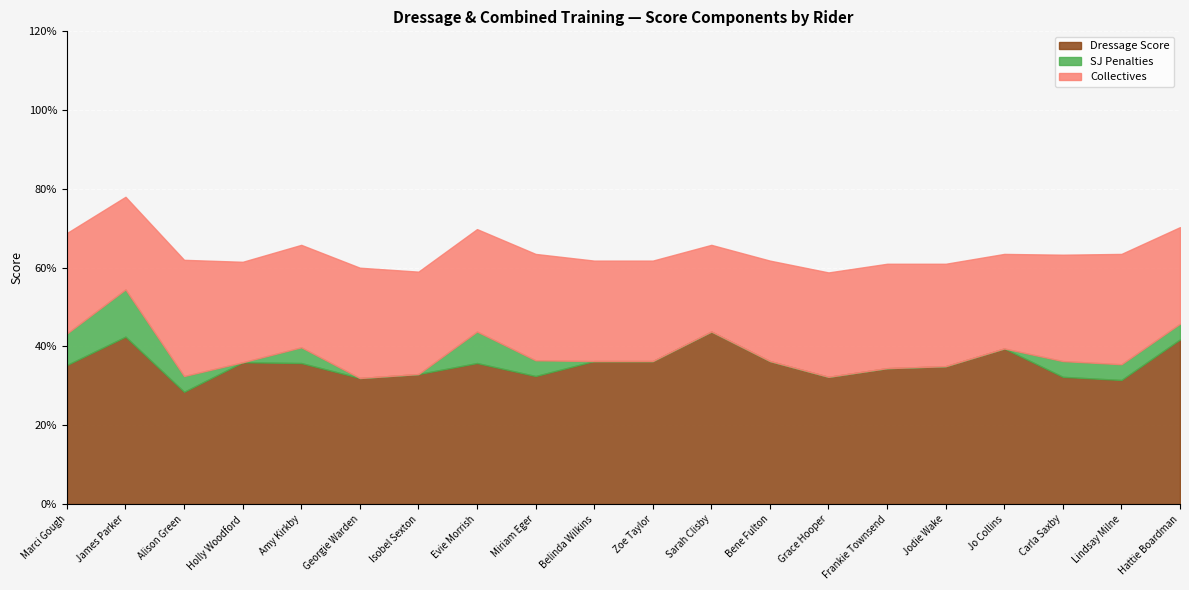

True or false: SJ Penalties has a value of 6.7 at Carla Saxby.

False